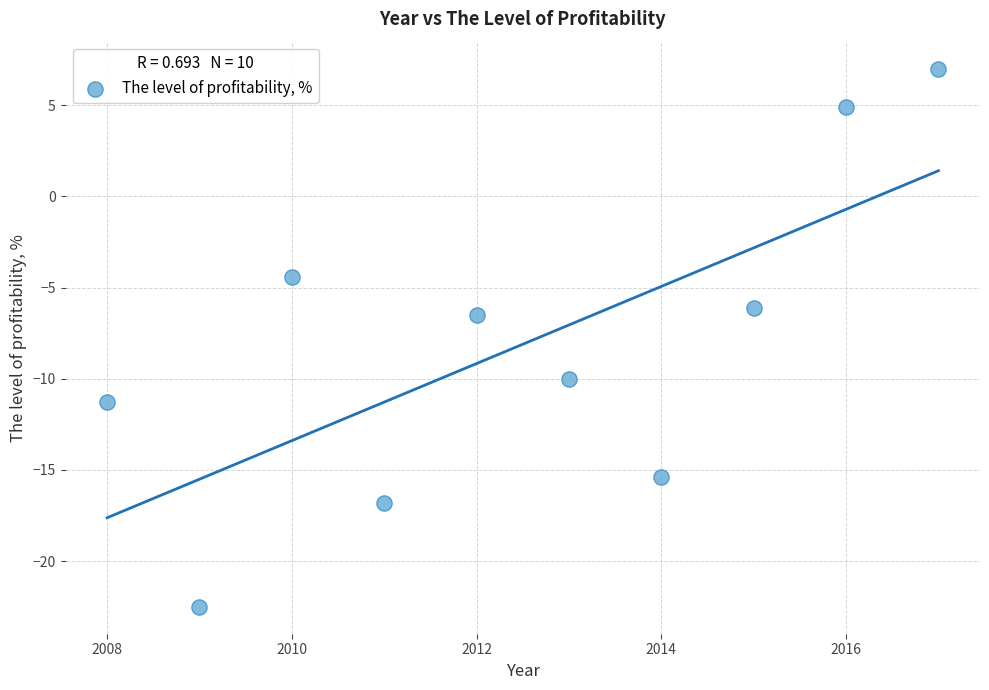

What Y value in the scatter plot is closest to -7?

-6.5